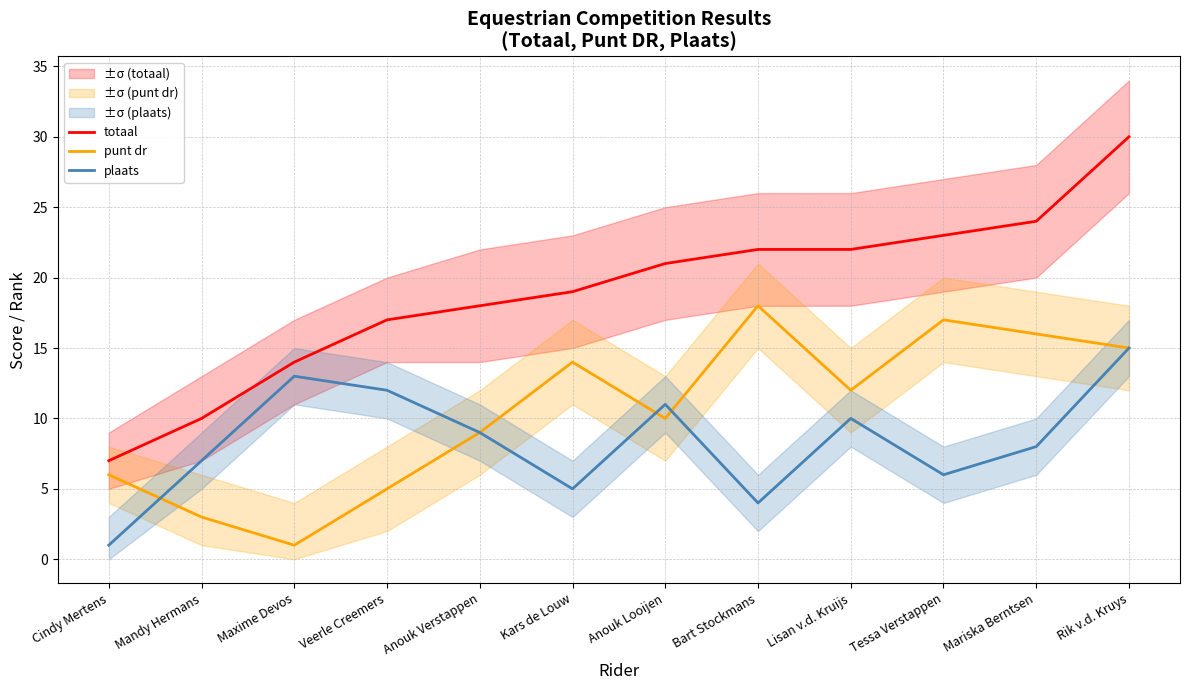

At Rik v.d. Kruys, list the series in order from smallest to largest.

punt dr, plaats, totaal